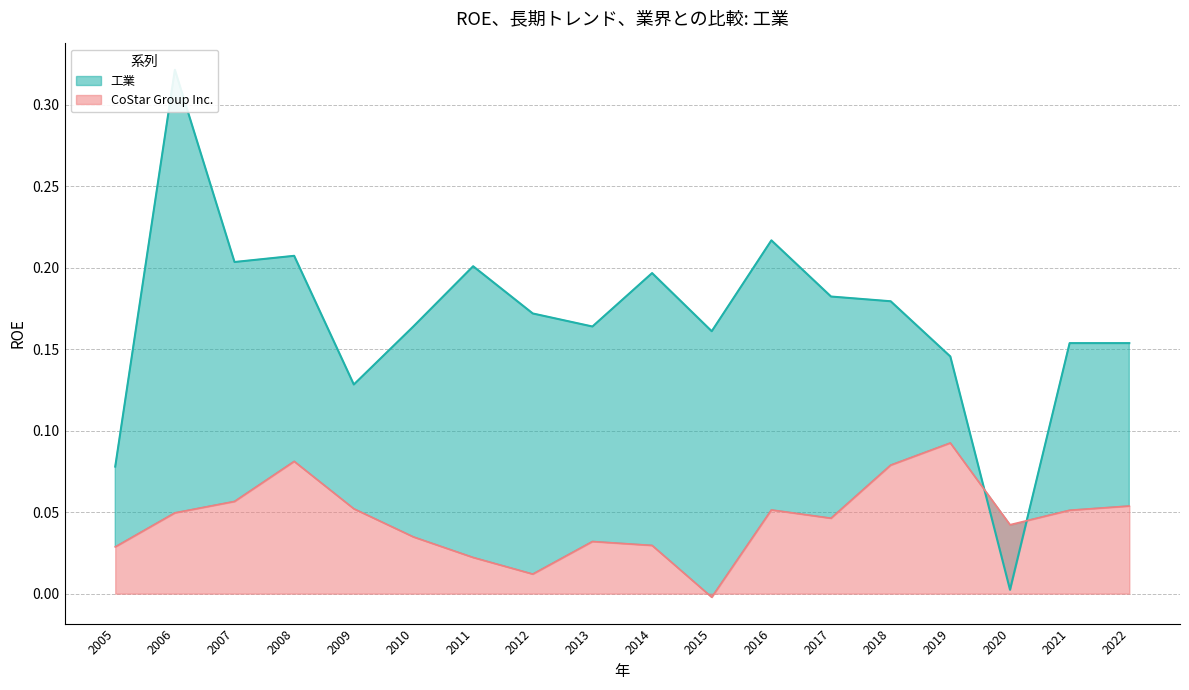

Where do 工業 and CoStar Group Inc. first cross each other?

2019 and 2020